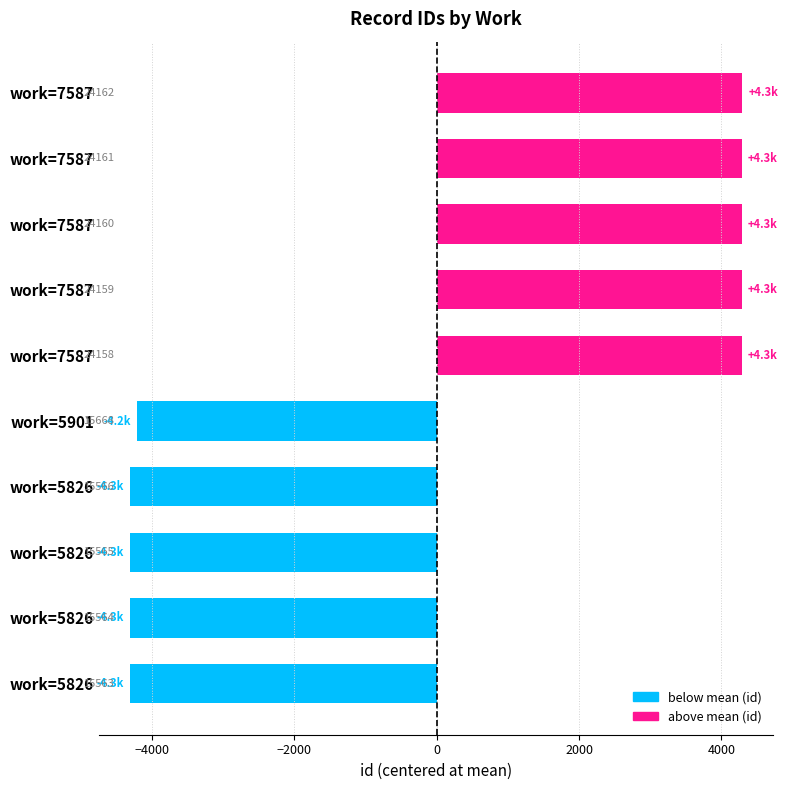

What is the greatest value displayed?

4289.4